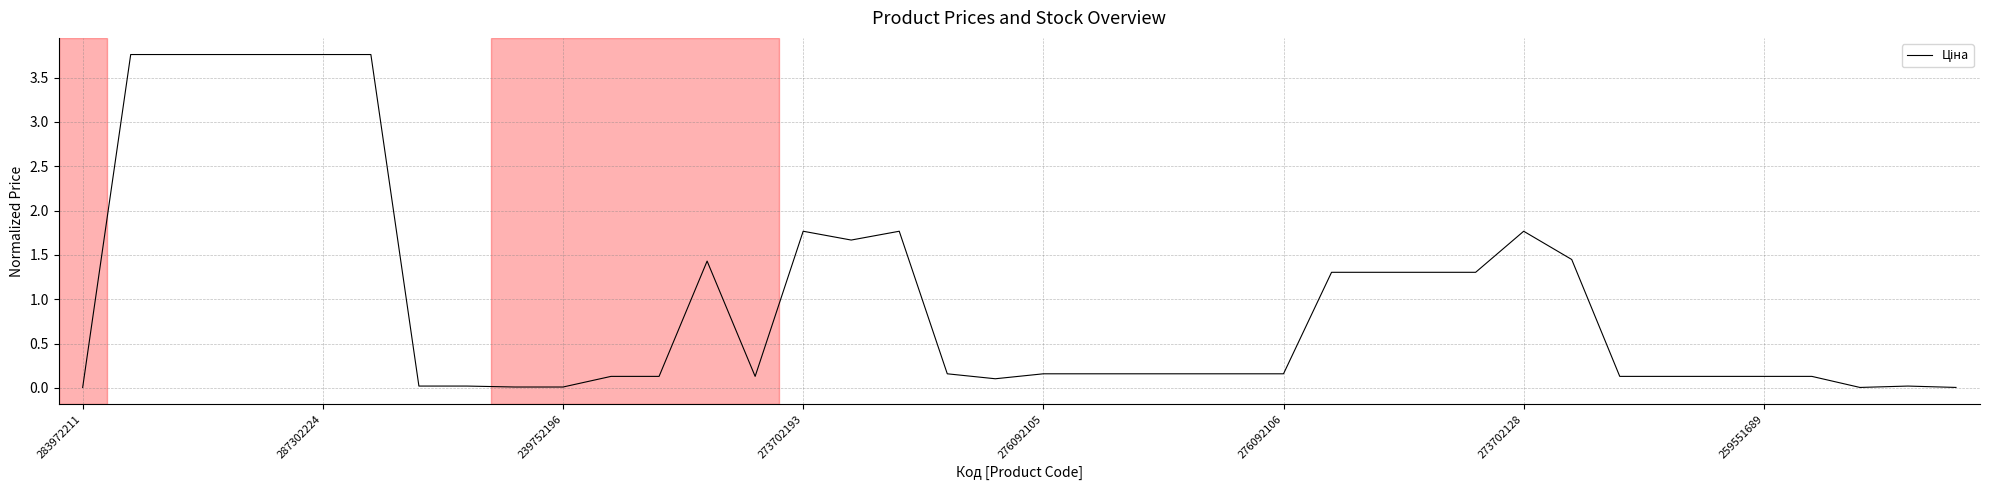

How many lines are shown in the chart?

1